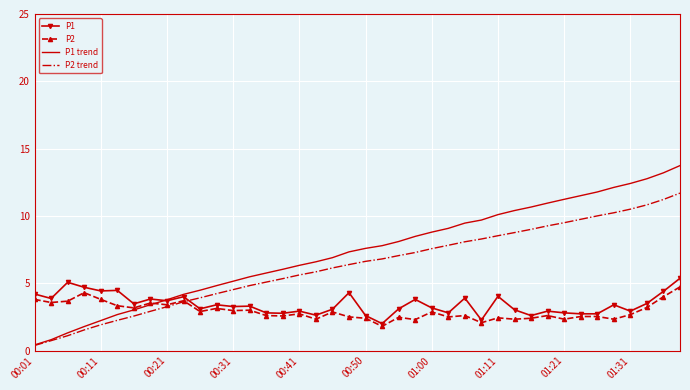

What is the average value of the P2 trend series?

6.3